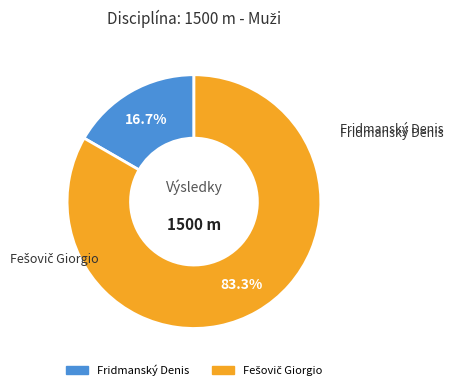

Which category has the smallest portion of the pie?

Fridmanský Denis